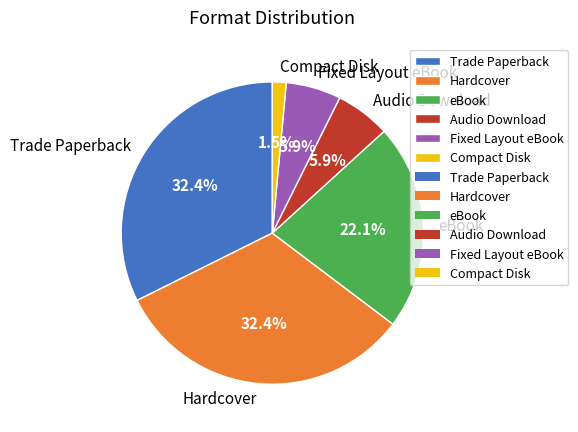

To the nearest percent, what portion does Fixed Layout eBook represent?

6%